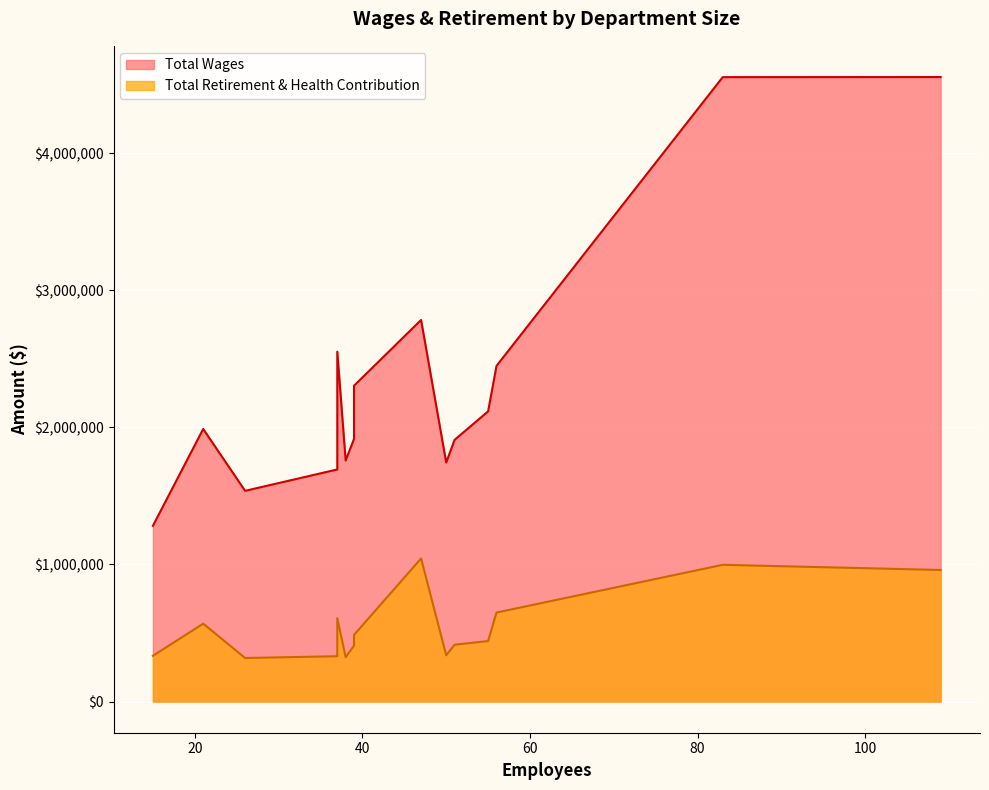

What is the sum of all Total Retirement & Health Contribution values?

8213791